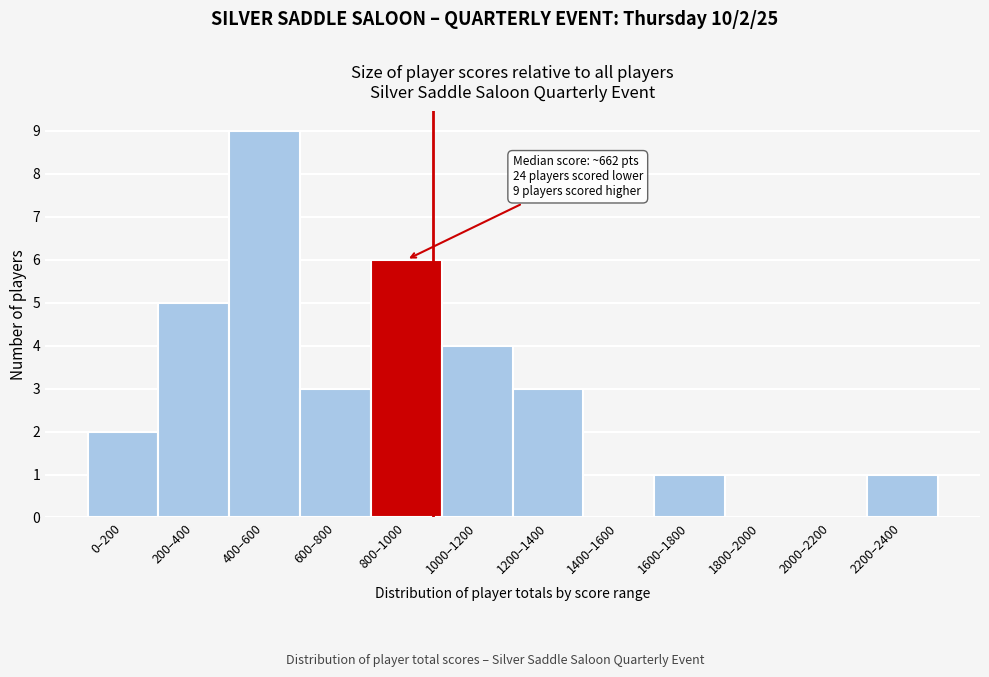

Reading left to right, list all the values displayed in this chart.

0–200=2	200–400=5	400–600=9	600–800=3	800–1000=6	1000–1200=4	1200–1400=3	1400–1600=0	1600–1800=1	1800–2000=0	2000–2200=0	2200–2400=1